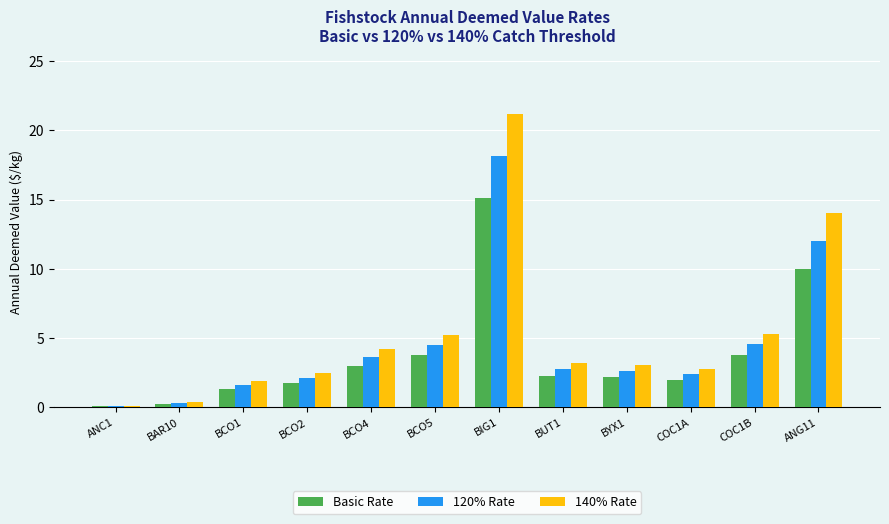

What is the total value across all series at BIG1?

54.5